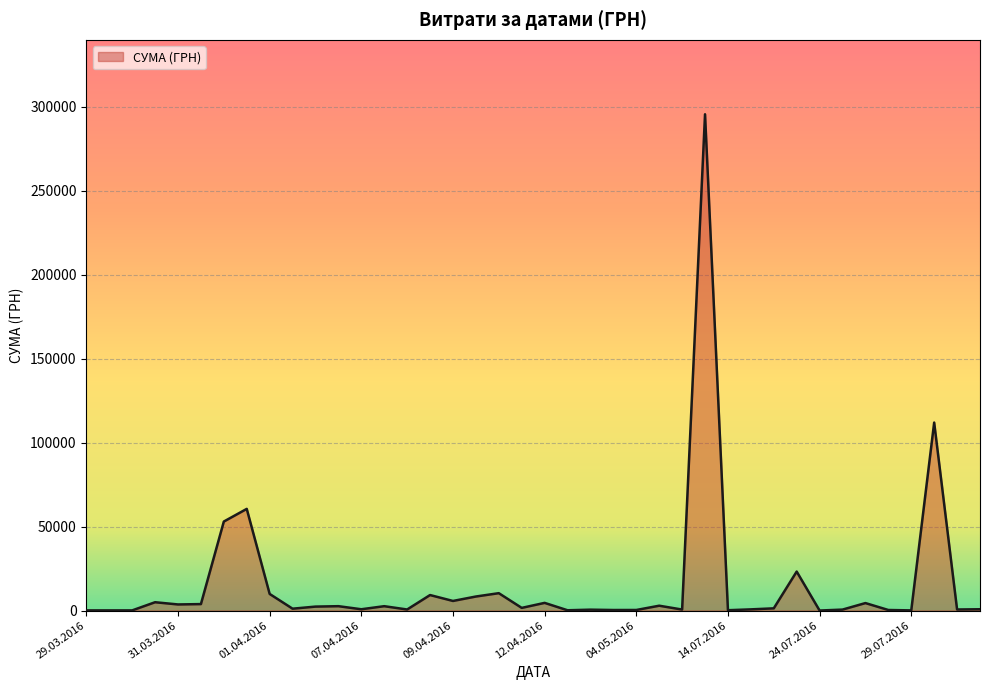

How many distinct data groups are displayed?

1